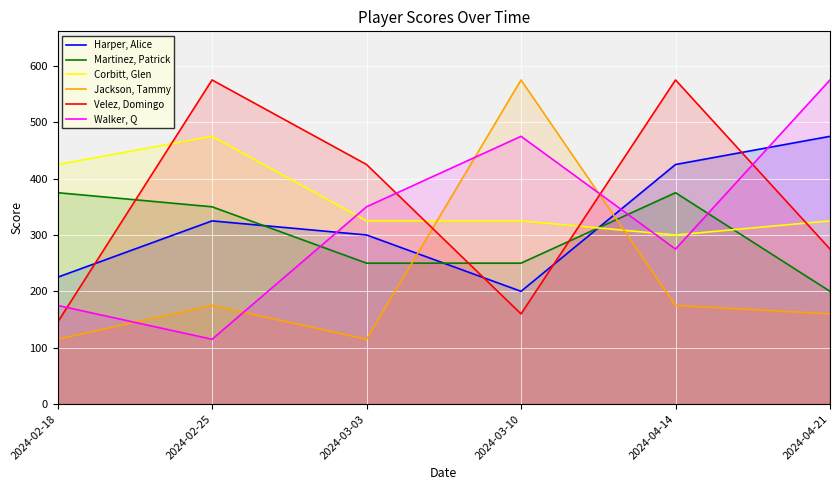

What is the label of the 1st point from the right?

2024-04-21